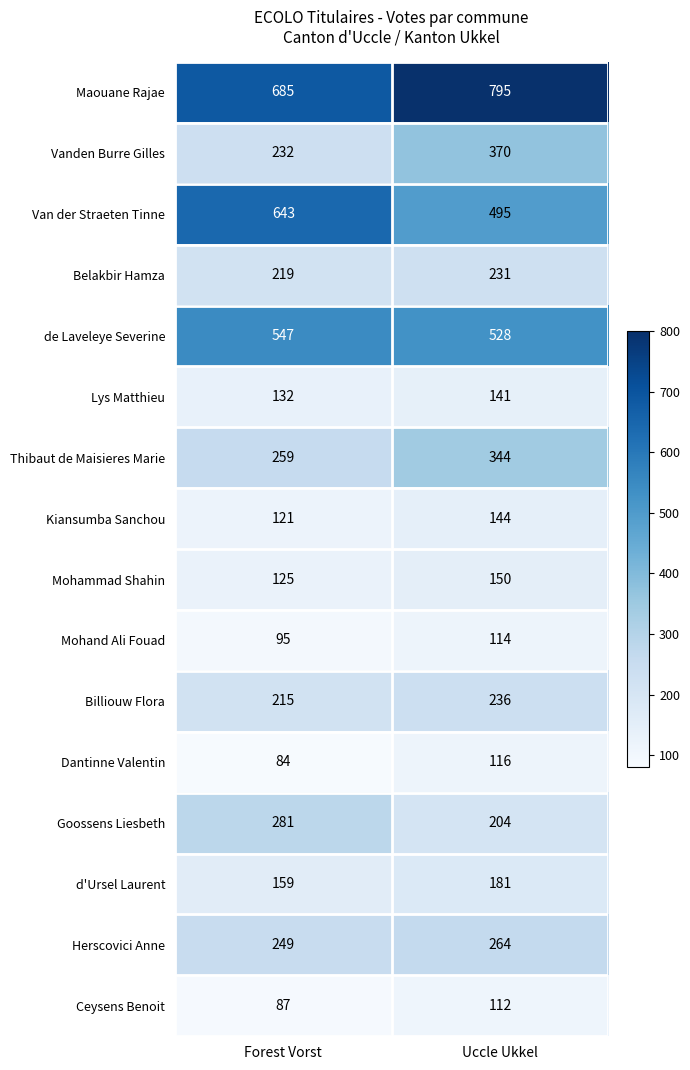

Rank the categories by Kiansumba Sanchou value from highest to lowest.

Uccle Ukkel, Forest Vorst